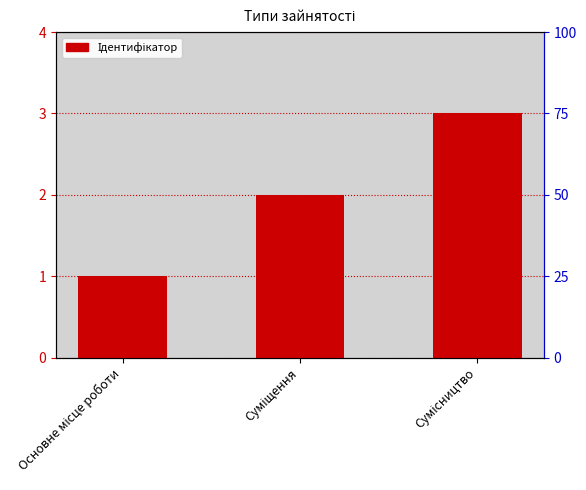

What is the sum of the values at Основне місце роботи and Суміщення?

3